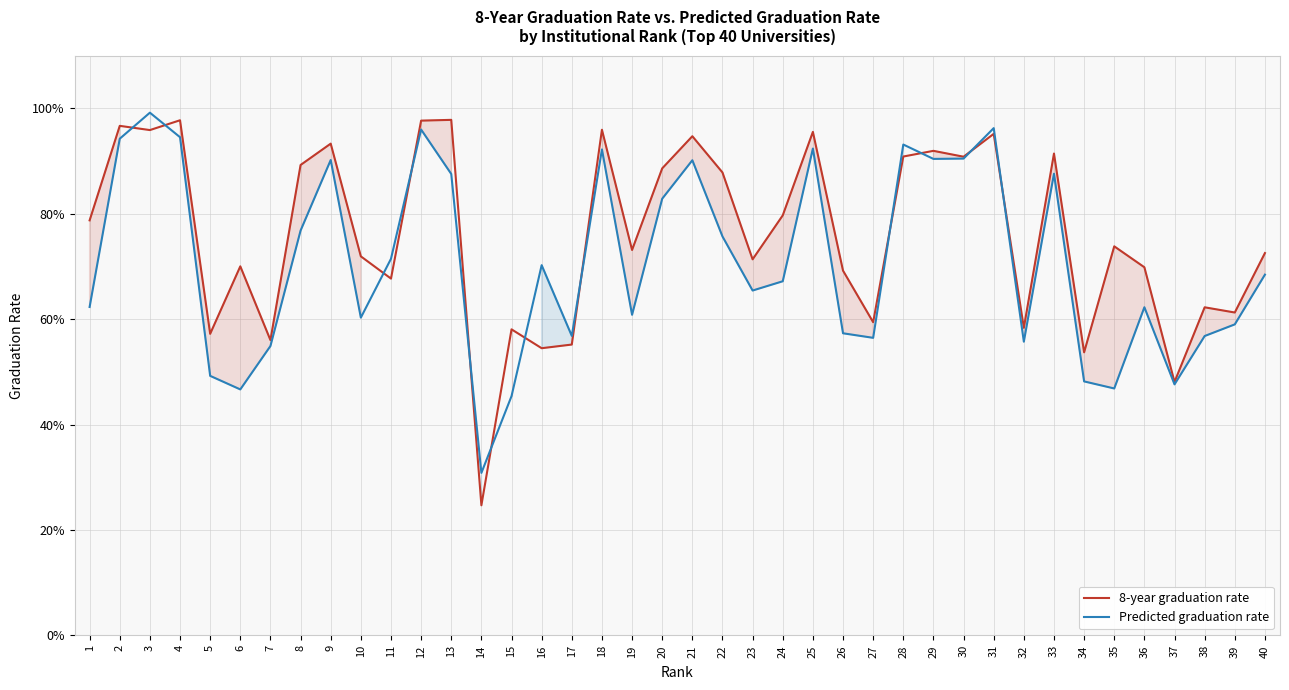

Reading left to right, list all the values displayed in this chart.

8-year graduation rate: 0.8	1.0	1.0	1.0	0.6	0.7	0.6	0.9	0.9	0.7	0.7	1.0	1.0	0.2	0.6	0.5	0.6	1.0	0.7	0.9	0.9	0.9	0.7	0.8	1.0	0.7	0.6	0.9	0.9	0.9	1.0	0.6	0.9	0.5	0.7	0.7	0.5	0.6	0.6	0.7
Predicted graduation rate: 0.6	0.9	1.0	0.9	0.5	0.5	0.5	0.8	0.9	0.6	0.7	1.0	0.9	0.3	0.5	0.7	0.6	0.9	0.6	0.8	0.9	0.8	0.7	0.7	0.9	0.6	0.6	0.9	0.9	0.9	1.0	0.6	0.9	0.5	0.5	0.6	0.5	0.6	0.6	0.7